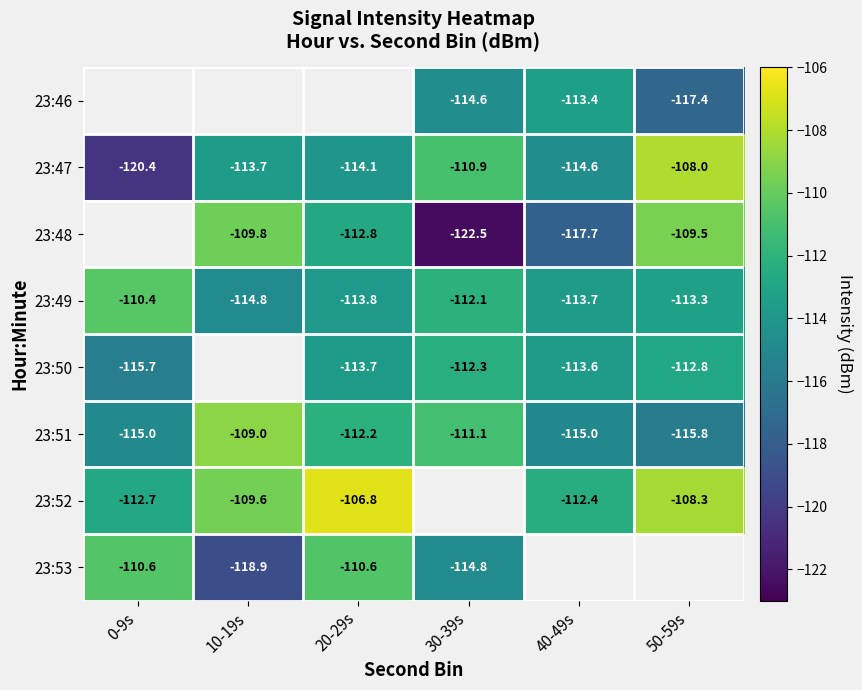

Read the 23:49 value at 50-59s.

-113.3